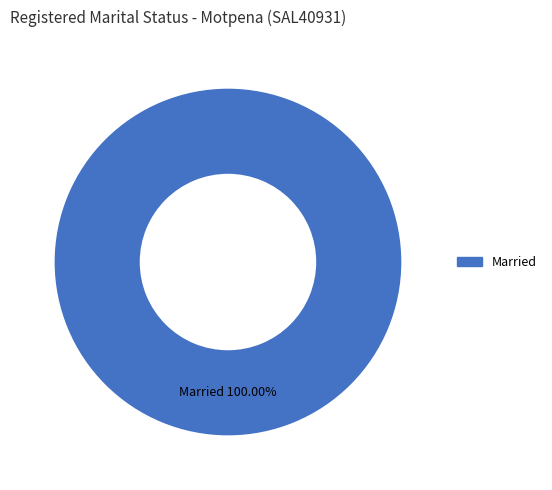

Is there any slice that represents more than half of the pie?

Yes